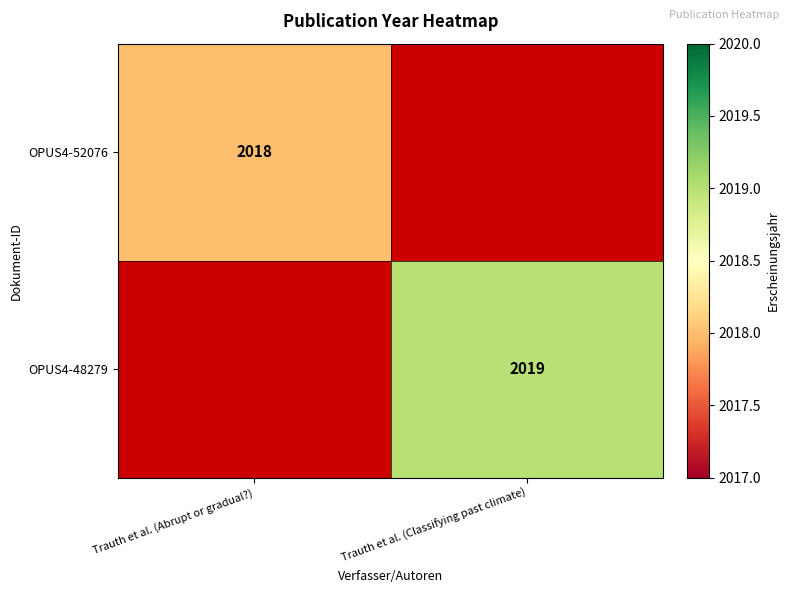

True or false: OPUS4-52076 has a value of 2018 at Trauth et al. (Abrupt or gradual?).

True